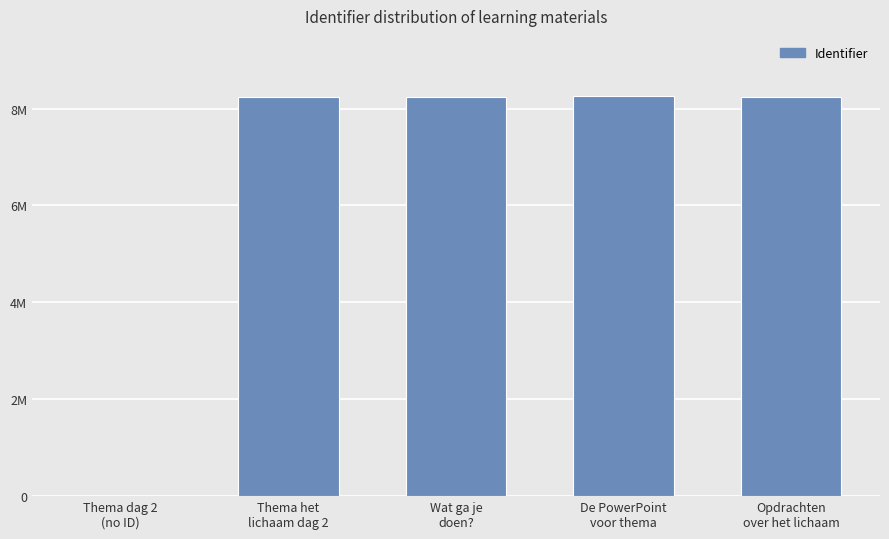

Are the bars horizontal?

No